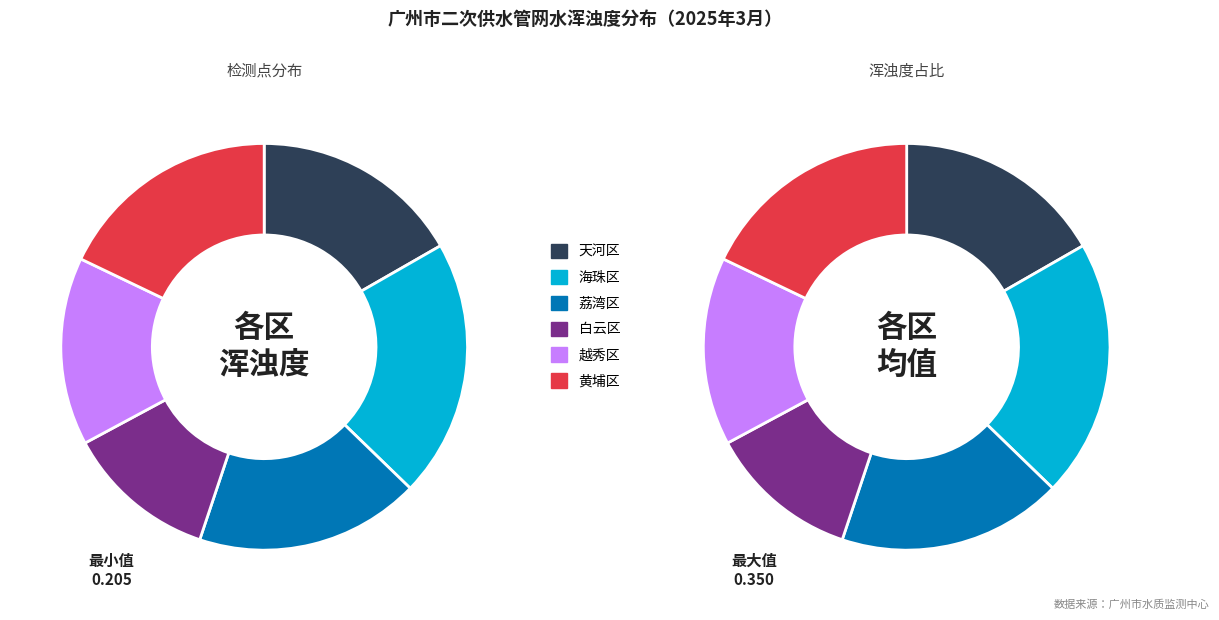

To the nearest percent, what is the combined percentage of 白云区 and 越秀区?

27%